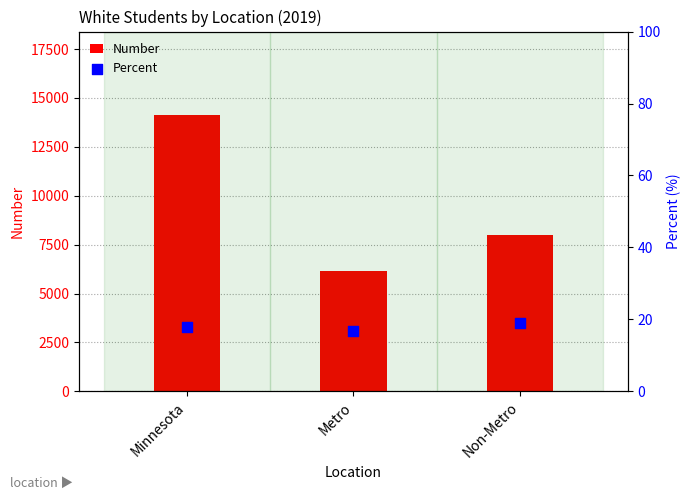

Which series has the largest total across all categories?

Number